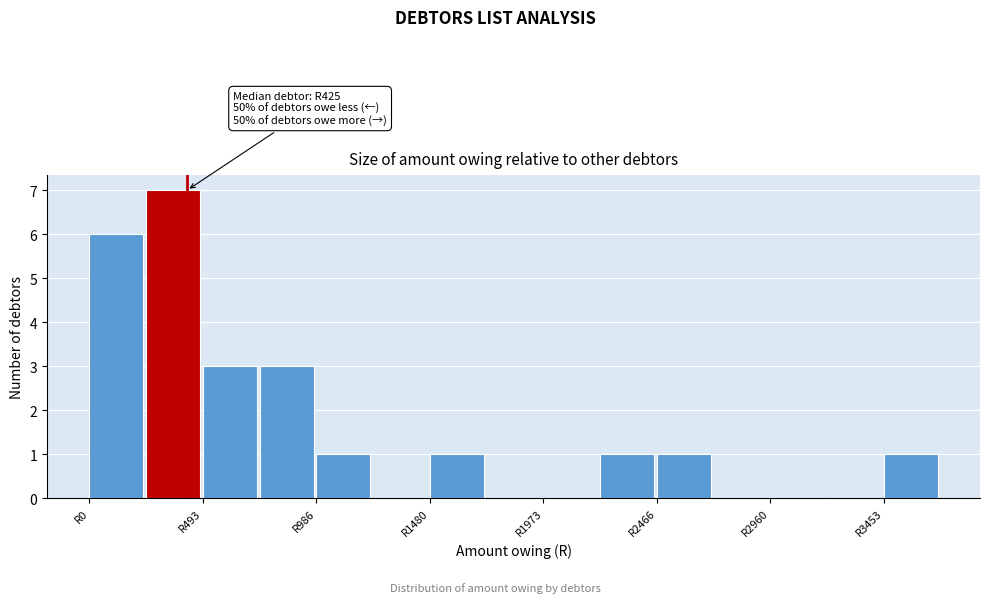

Which range on the x-axis has the tallest bar?

250 to 500